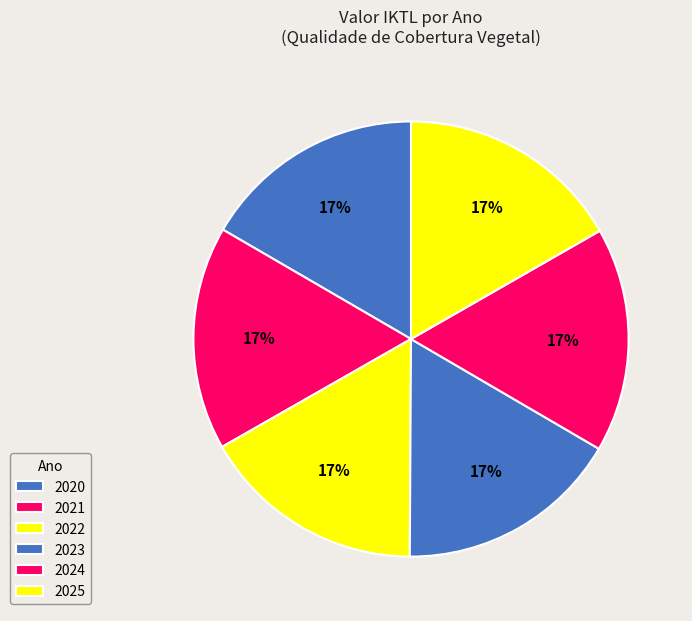

Does 2024 represent more than half of the total?

No